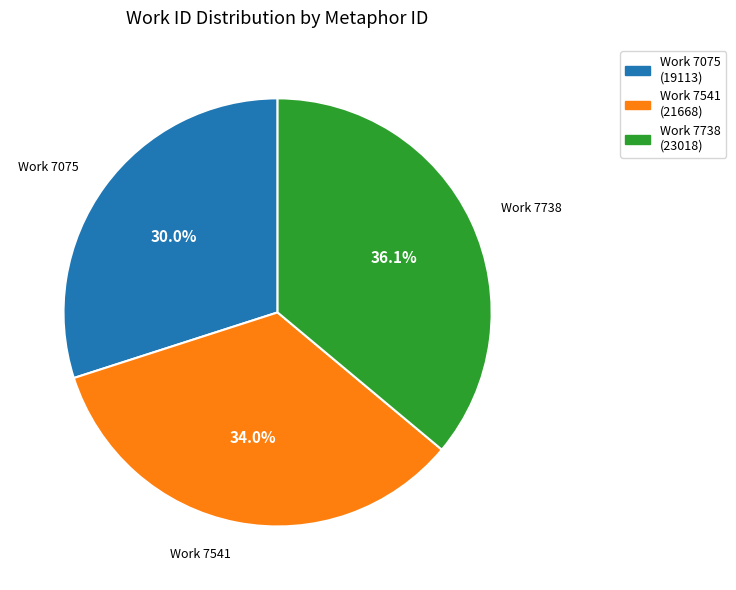

Rank the categories by value from lowest to highest.

Work 7075 (19113), Work 7541 (21668), Work 7738 (23018)